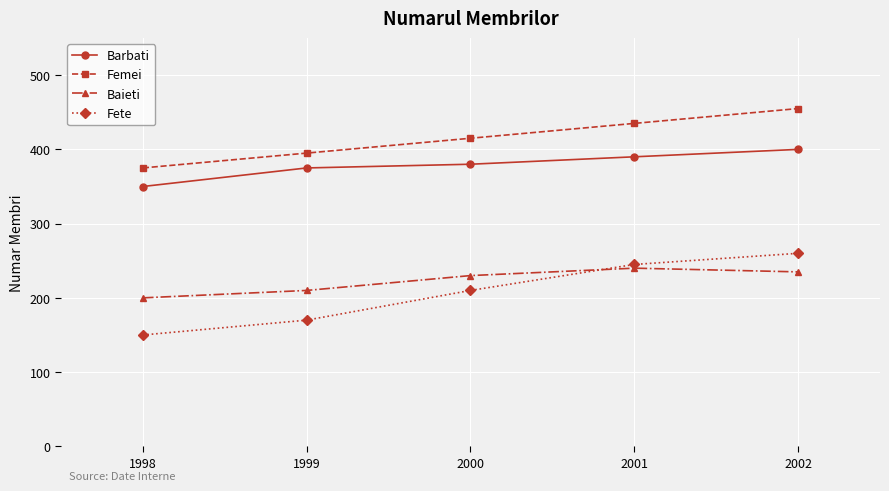

What is the sum of all Barbati values?

1895